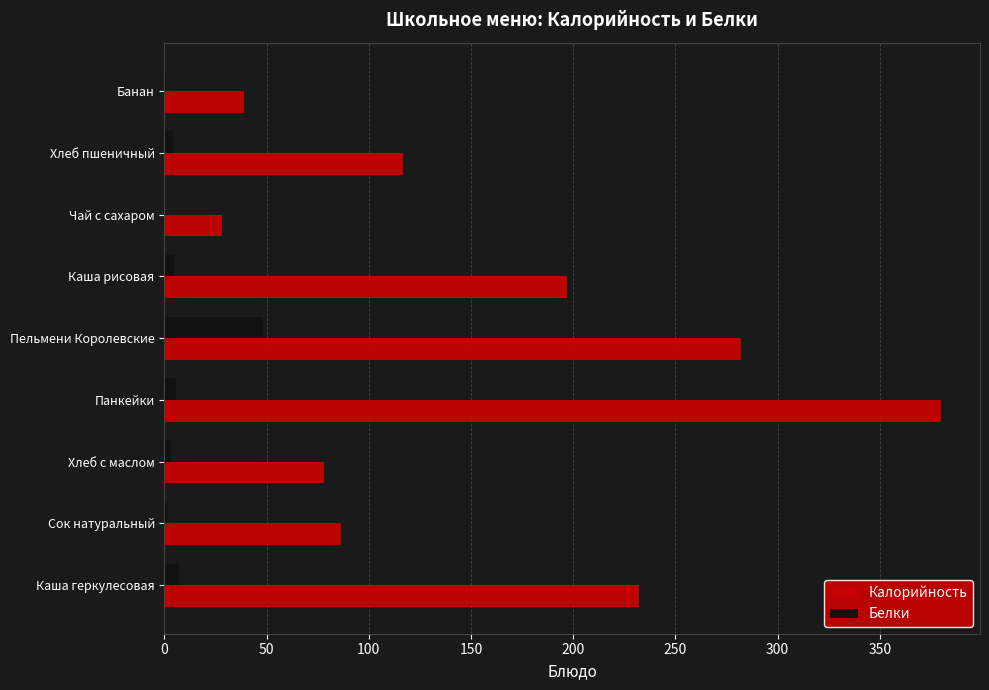

True or false: Белки has a value of 83.7 at Пельмени Королевские.

False